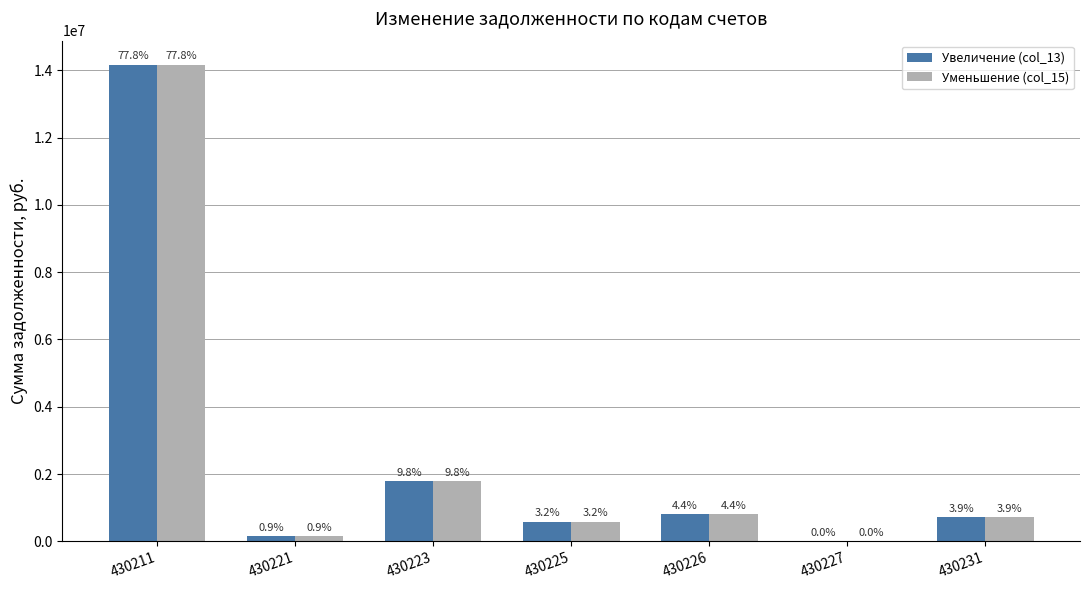

Reading left to right, what are all the values shown in this chart?

Увеличение (col_13): 430211=14170009.7	430221=157547.5	430223=1781668.5	430225=581446.2	430226=798635.8	430227=6630.9	430231=719162.8
Уменьшение (col_15): 430211=14170009.7	430221=157547.5	430223=1781650.2	430225=581446.2	430226=798635.8	430227=6630.9	430231=719162.8